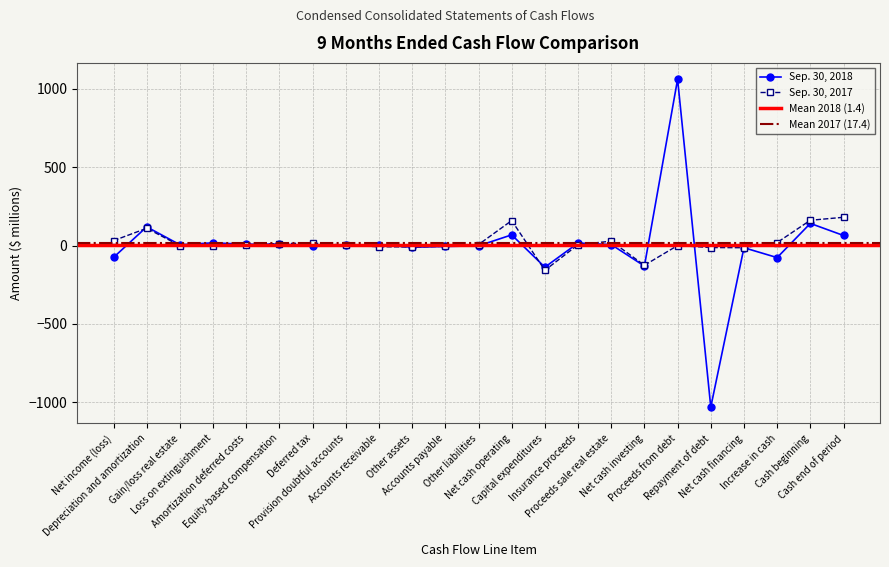

At which category does the chart reach its peak across all series?

Proceeds from debt